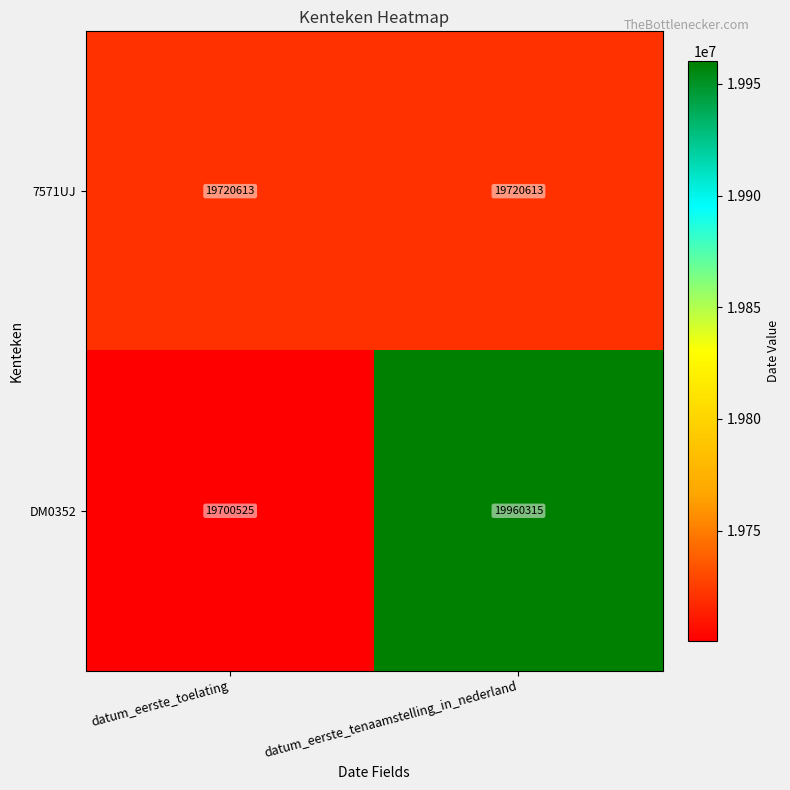

What is the total value across all series at datum_eerste_tenaamstelling_in_nederland?

39680928